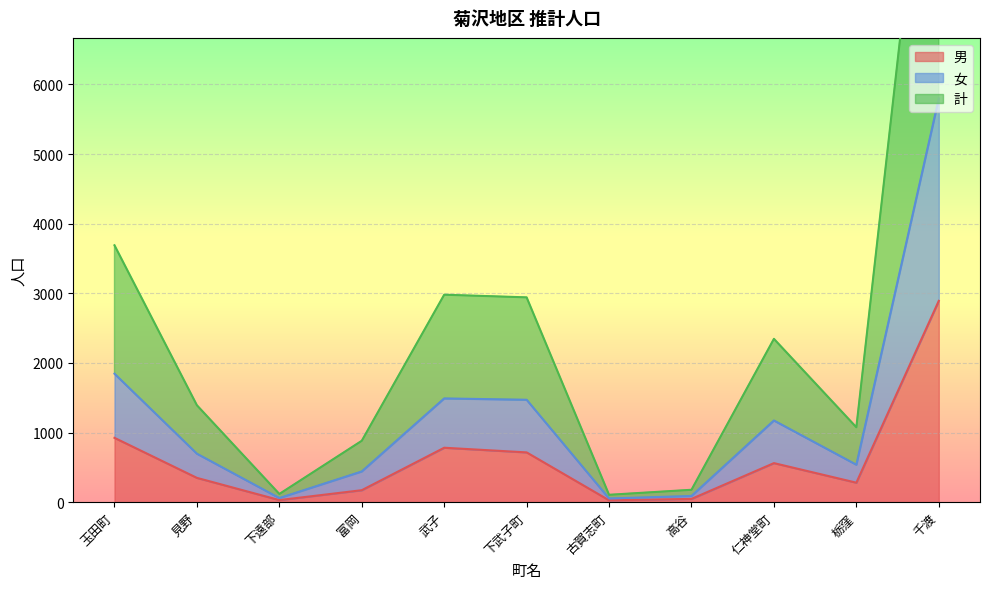

What is the total value across all series at 栃窪?

1894